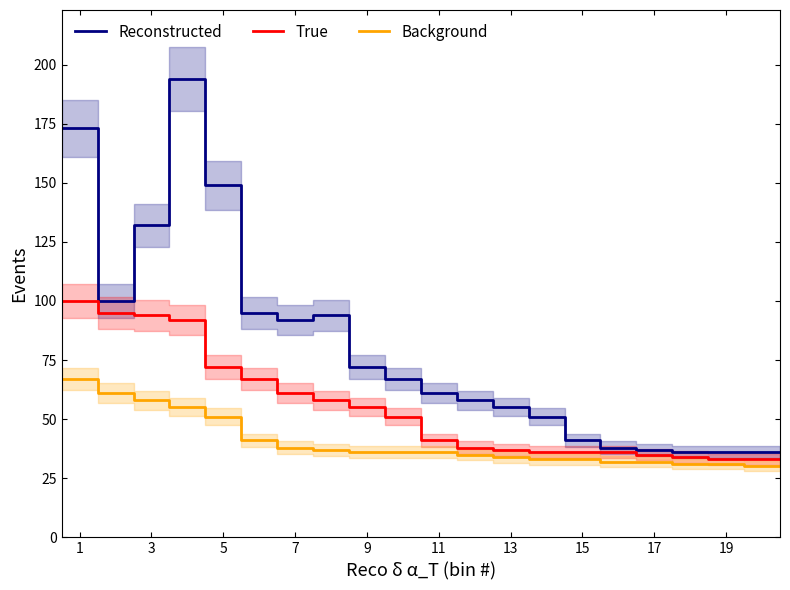

What is the difference between the second highest and minimum values in the Background series?

31